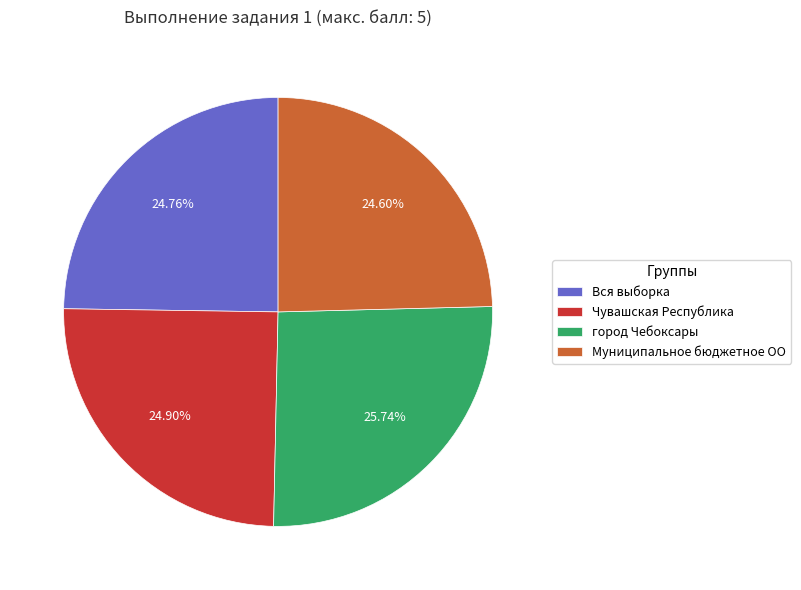

Approximately how many times larger is the value at город Чебоксары compared to Муниципальное бюджетное ОО?

1.0